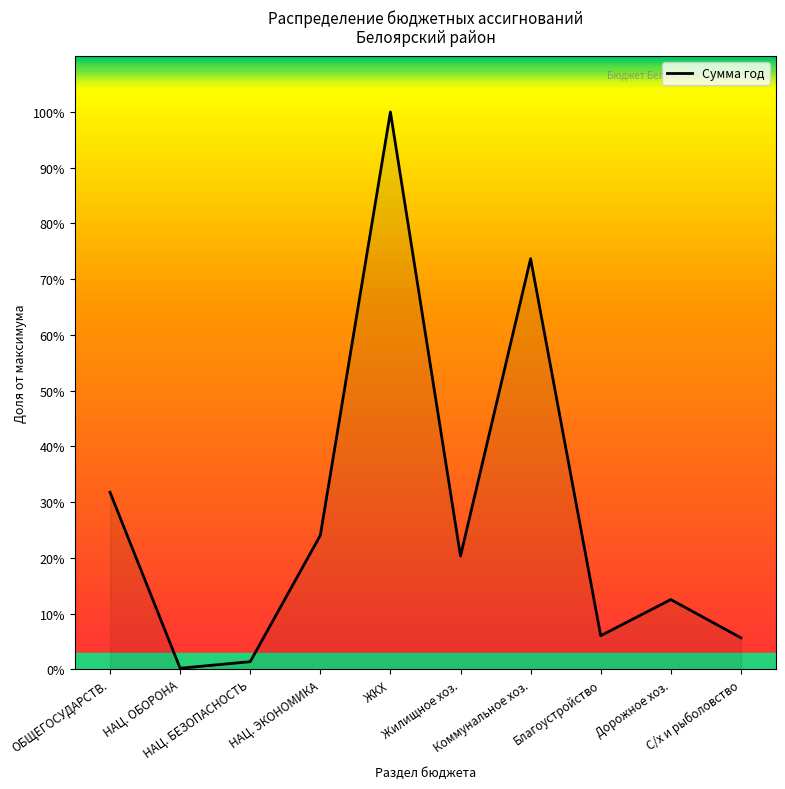

Does the chart display data point markers on the line(s)?

No